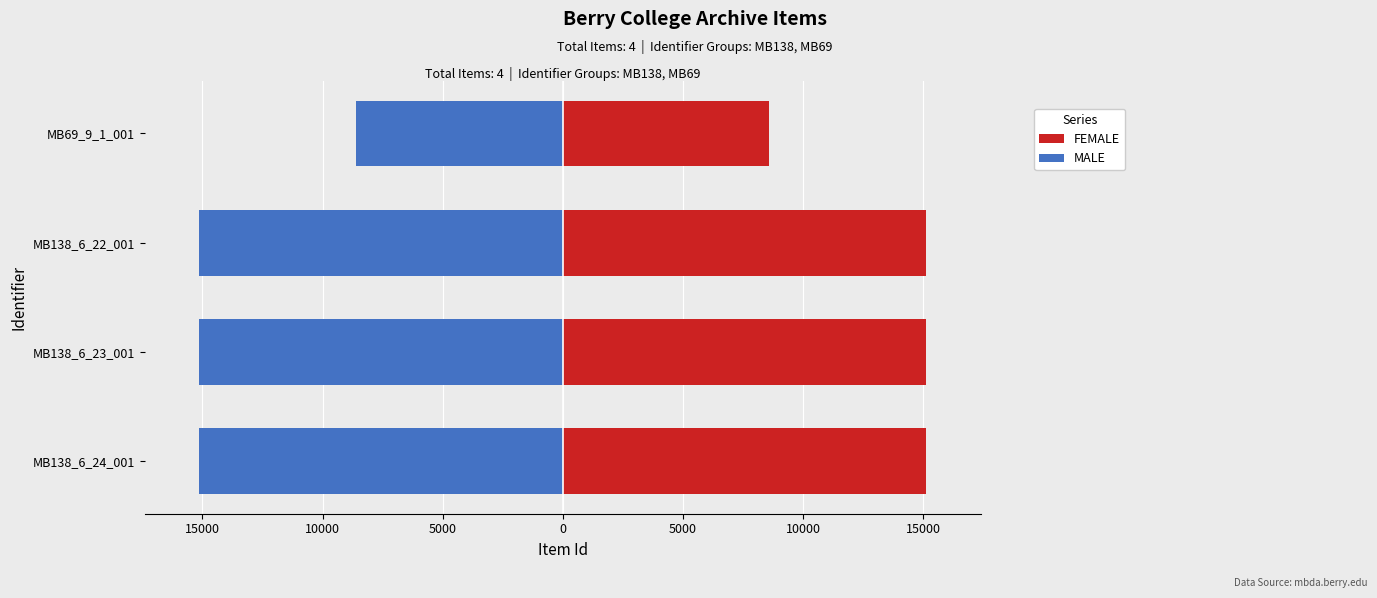

How many categories are shown in the chart?

4